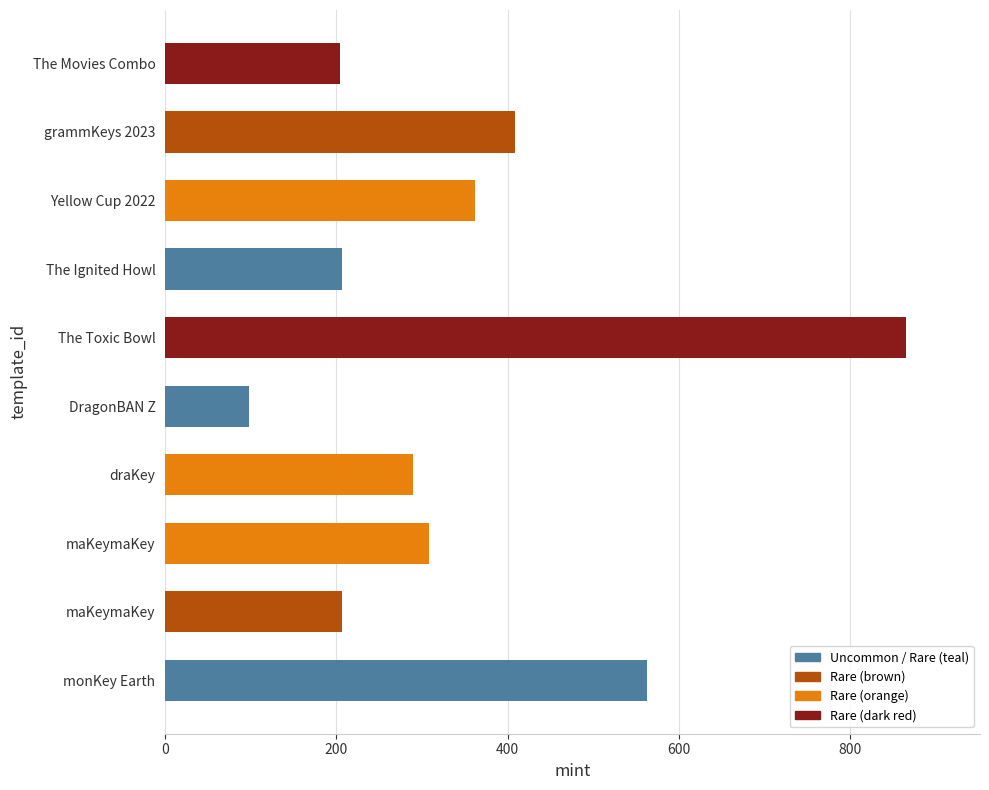

Does the chart contain any negative values?

No